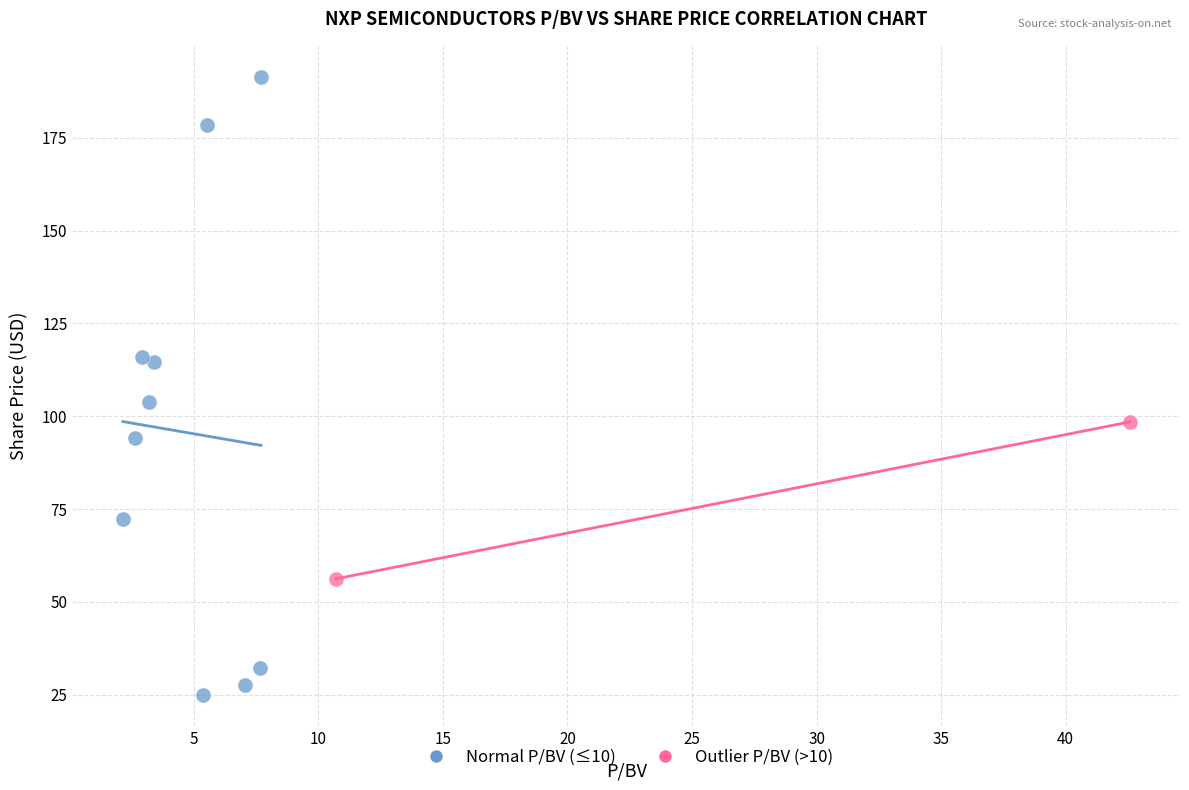

What are all the series names shown in the legend?

Normal P/BV (≤10), Outlier P/BV (>10)